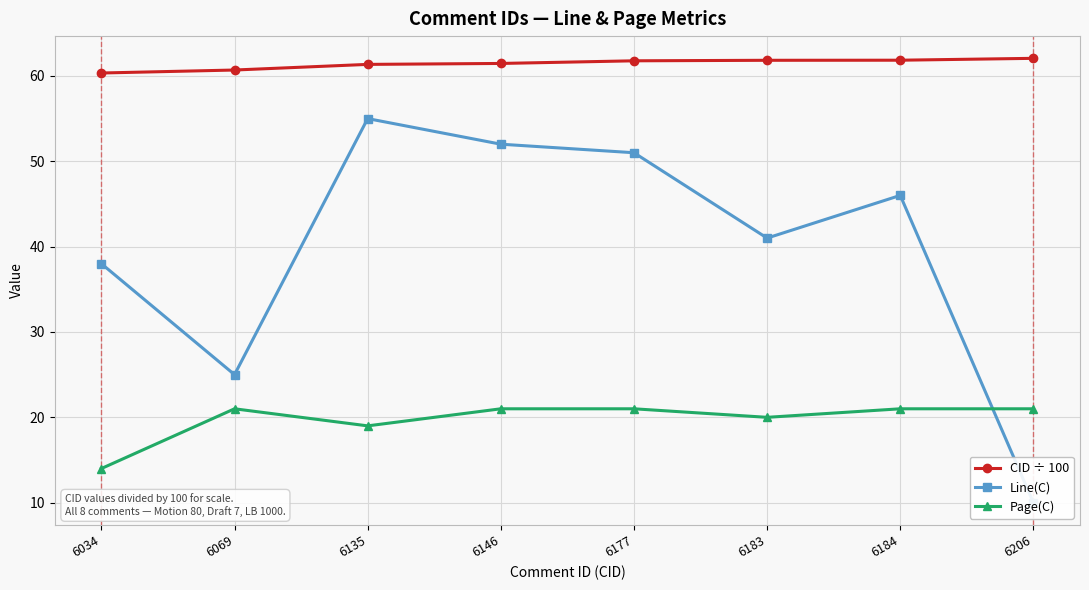

Reading left to right, extract all data points from this chart.

CID ÷ 100: 60.3	60.7	61.4	61.5	61.8	61.8	61.8	62.1
Line(C): 38.0	25.0	55.0	52.0	51.0	41.0	46.0	10.0
Page(C): 14.0	21.0	19.0	21.0	21.0	20.0	21.0	21.0